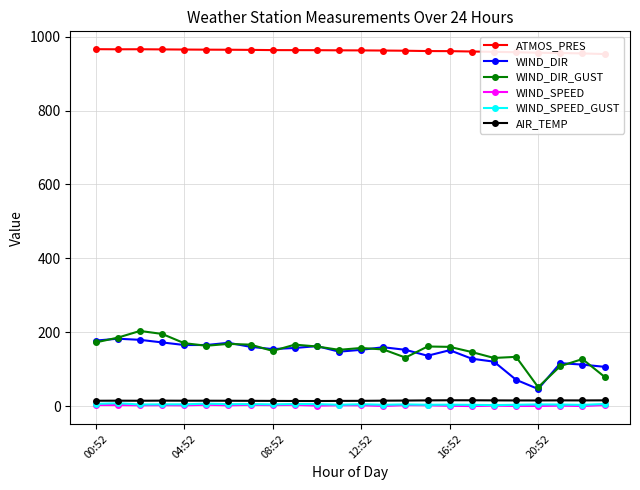

What is the difference between the maximum and minimum values in the WIND_SPEED_GUST series?

5.0